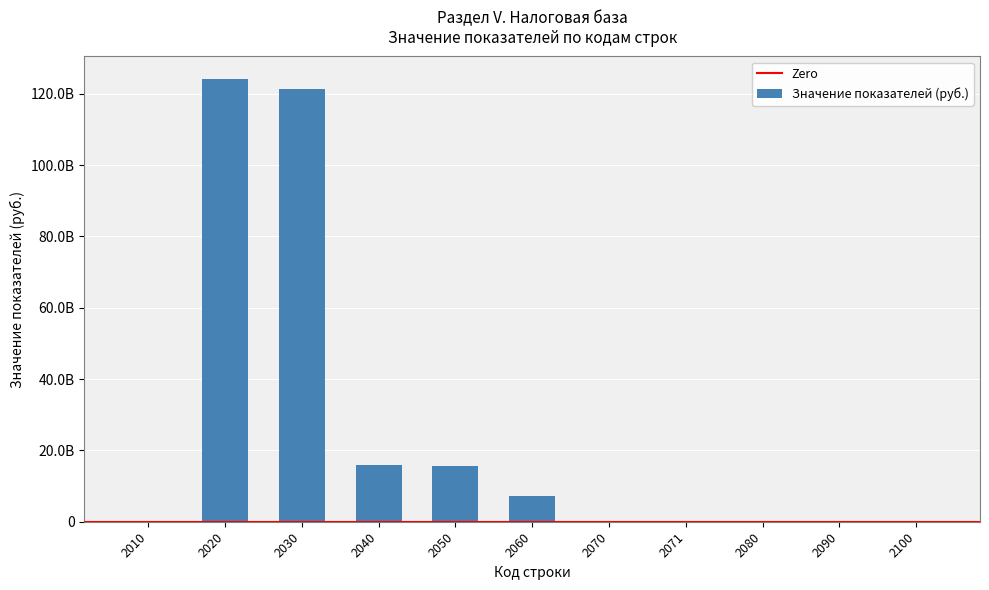

How many bars are there in total?

11